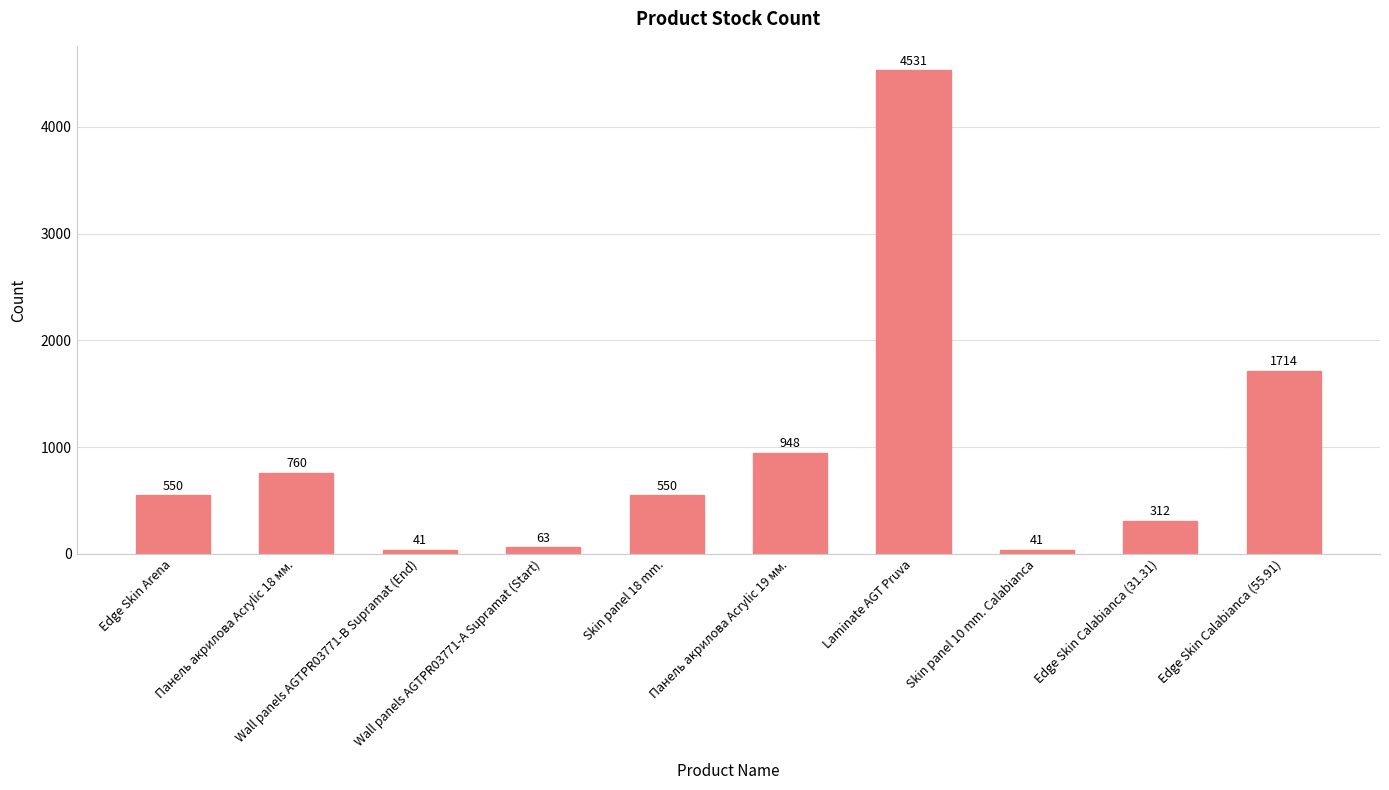

How many data points are less than 550?

4